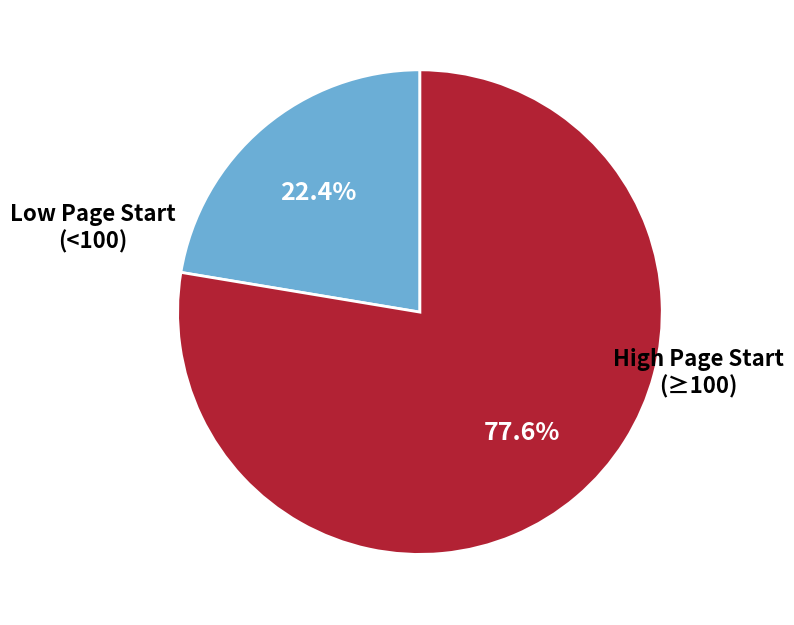

Is there any slice that represents more than half of the pie?

Yes